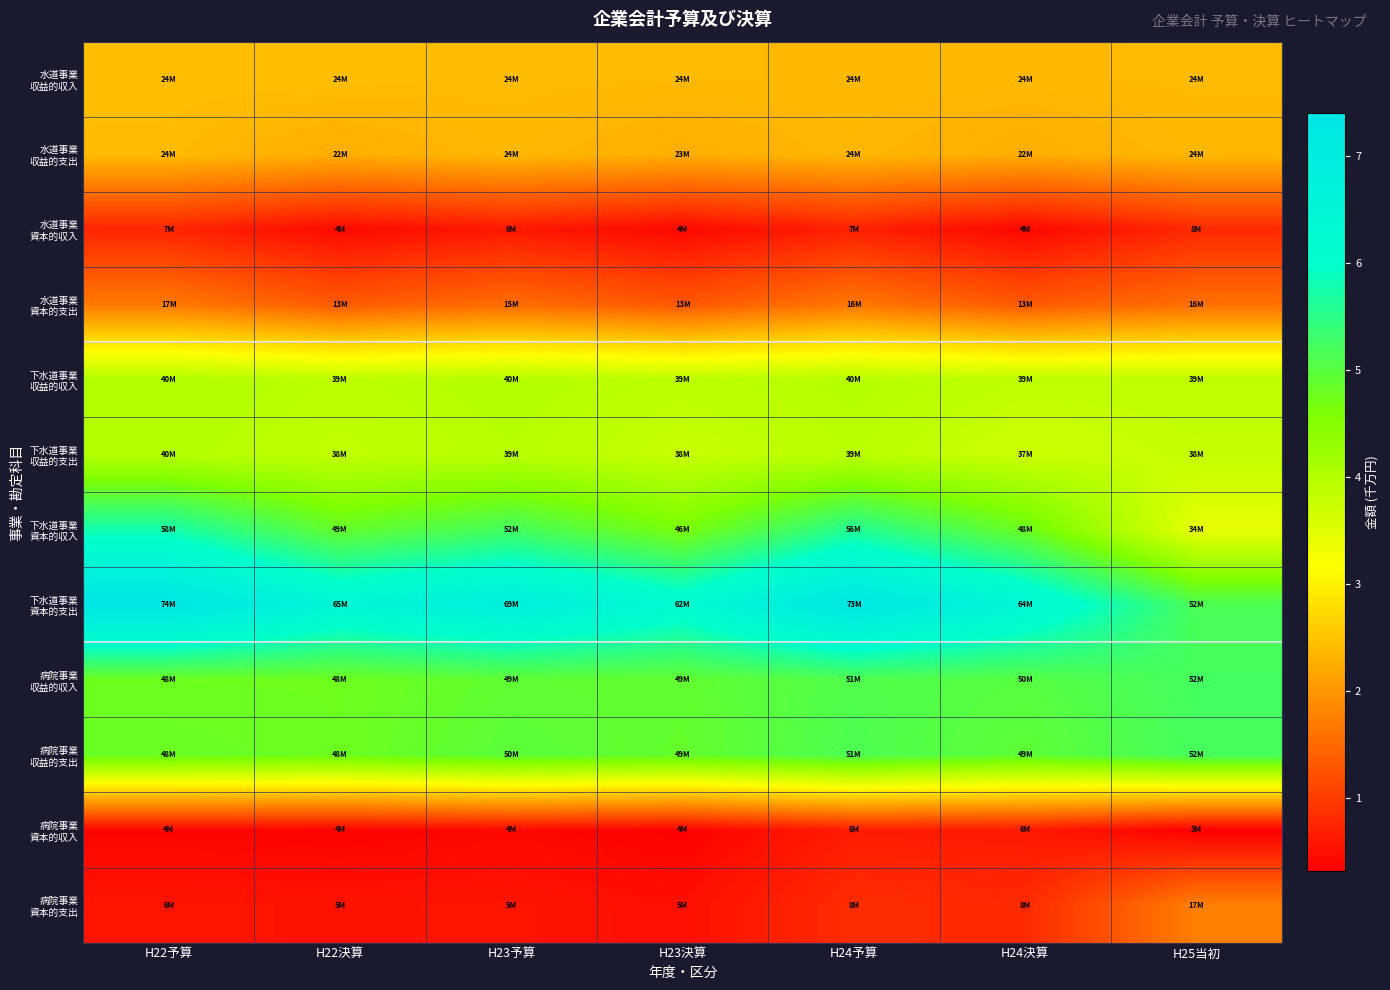

What is the difference between the highest and lowest values at H22決算?

6.1